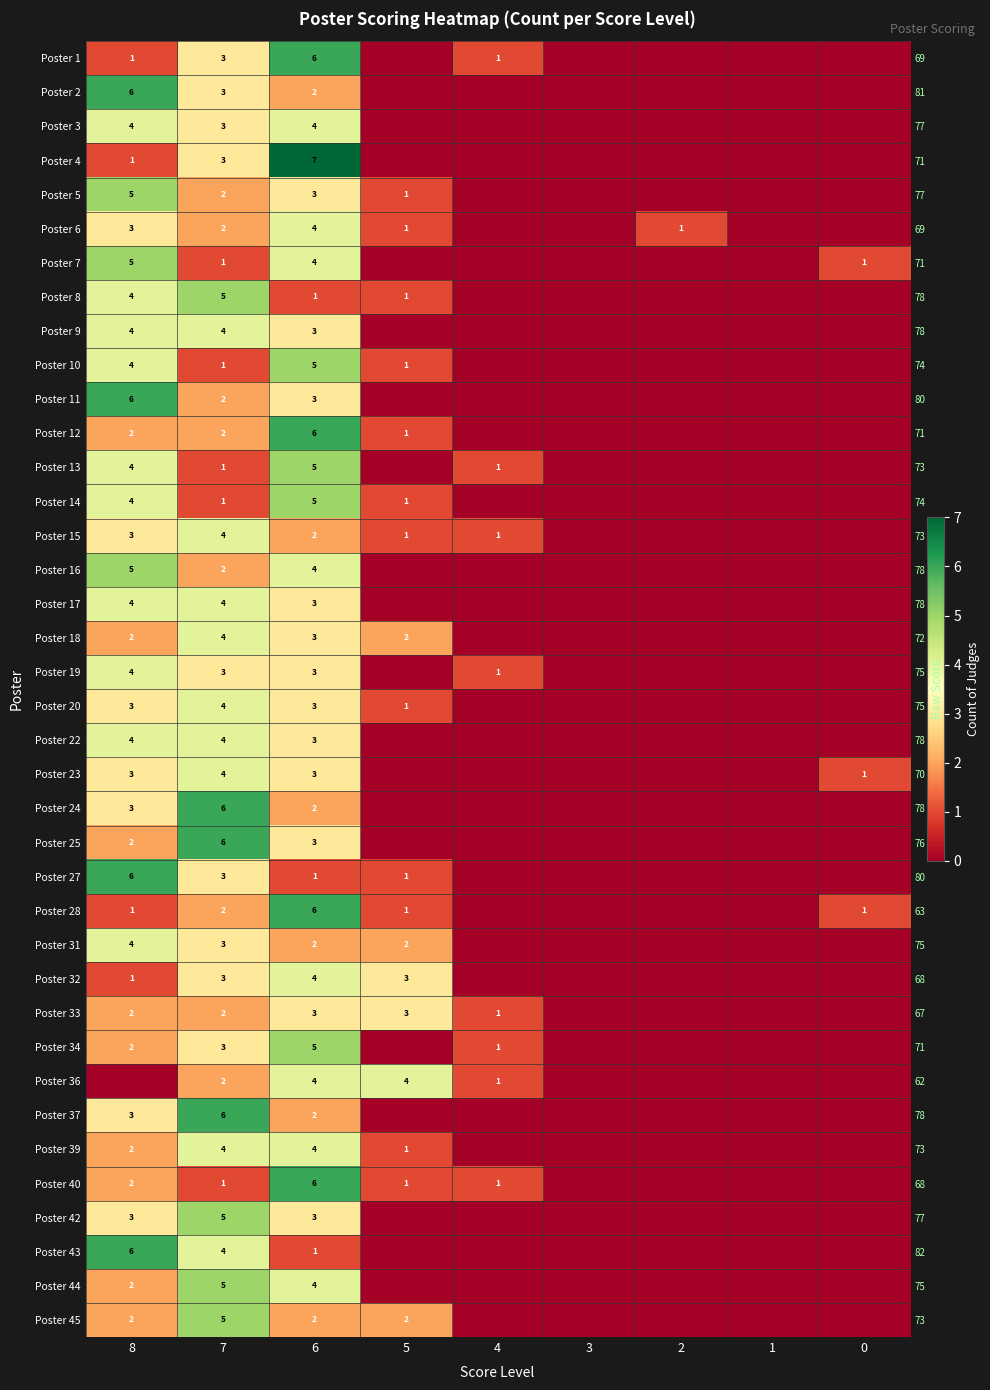

How many data points in Poster 7 are above 0?

4